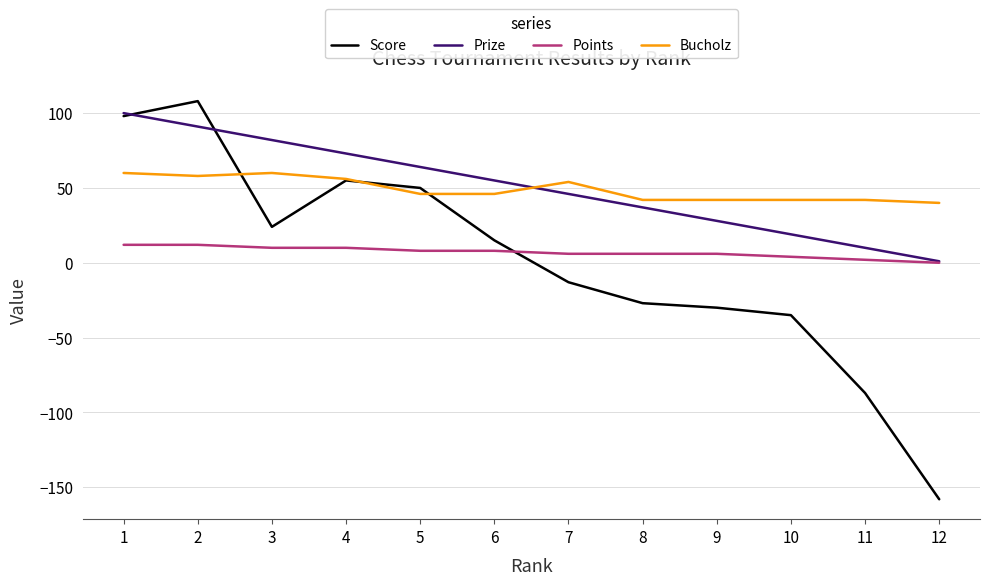

What is the sum of the Score values at 12 and 3?

-134